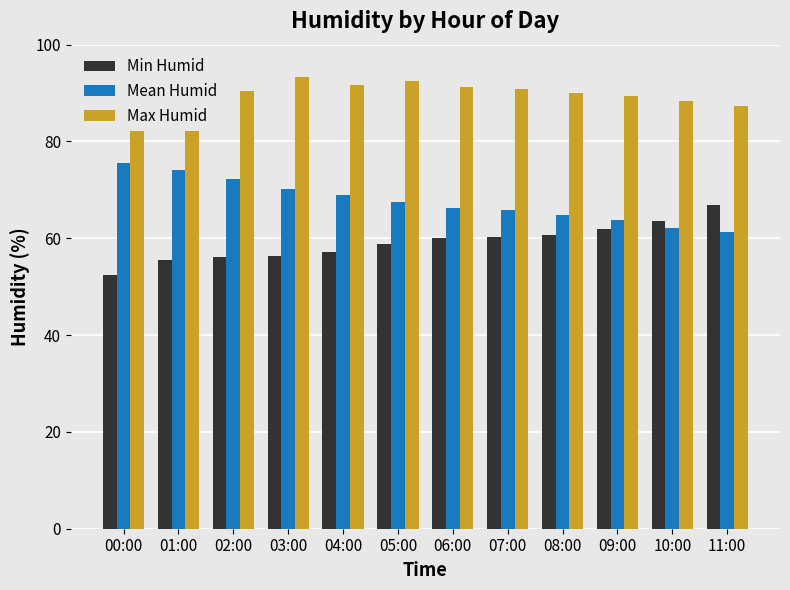

Rank the series at 11:00 from lowest to highest value.

Mean Humid, Min Humid, Max Humid